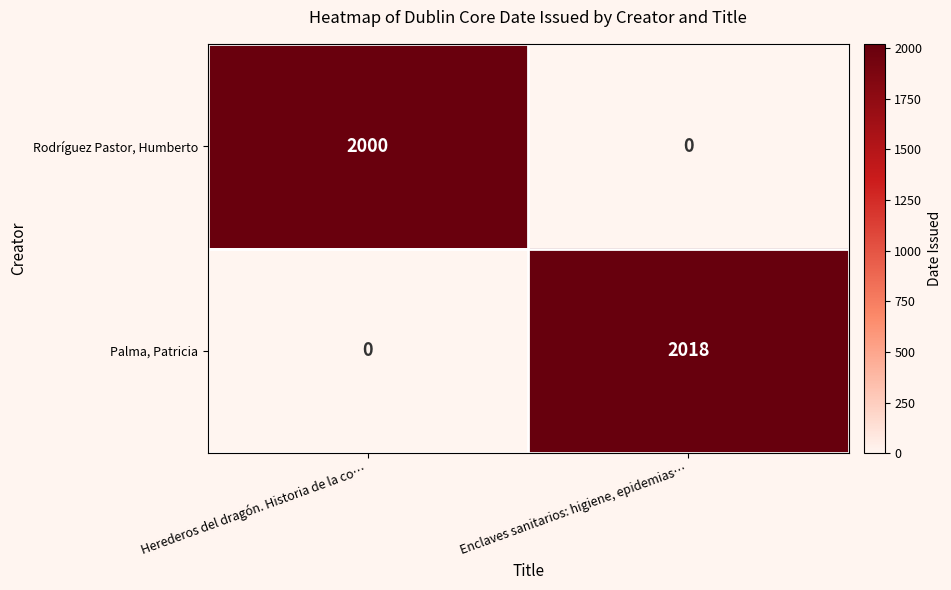

Which series has the largest total across all categories?

Palma, Patricia